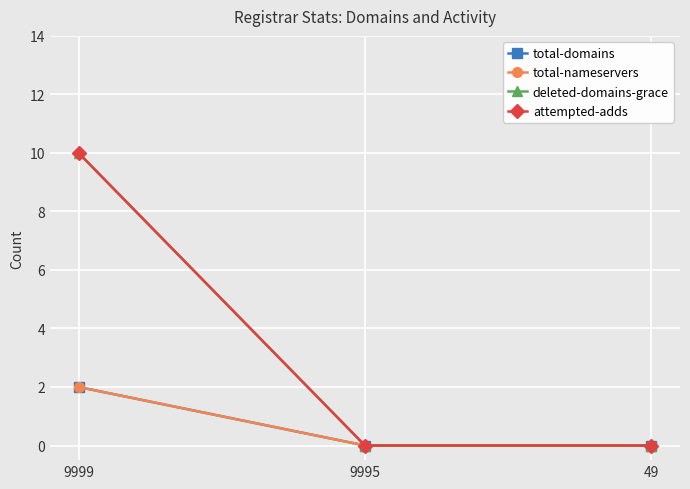

Reading right to left, list all the values displayed in this chart.

total-domains: 49=0	9995=0	9999=2
total-nameservers: 49=0	9995=0	9999=2
deleted-domains-grace: 49=0	9995=0	9999=10
attempted-adds: 49=0	9995=0	9999=10